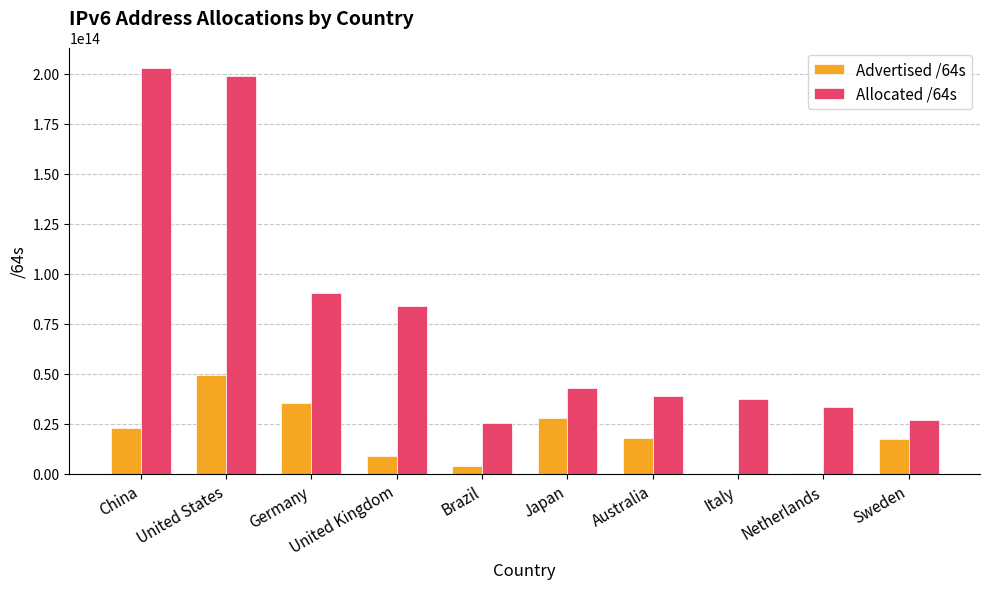

The Advertised /64s series shows 28006140674048 at Japan. True or false?

True